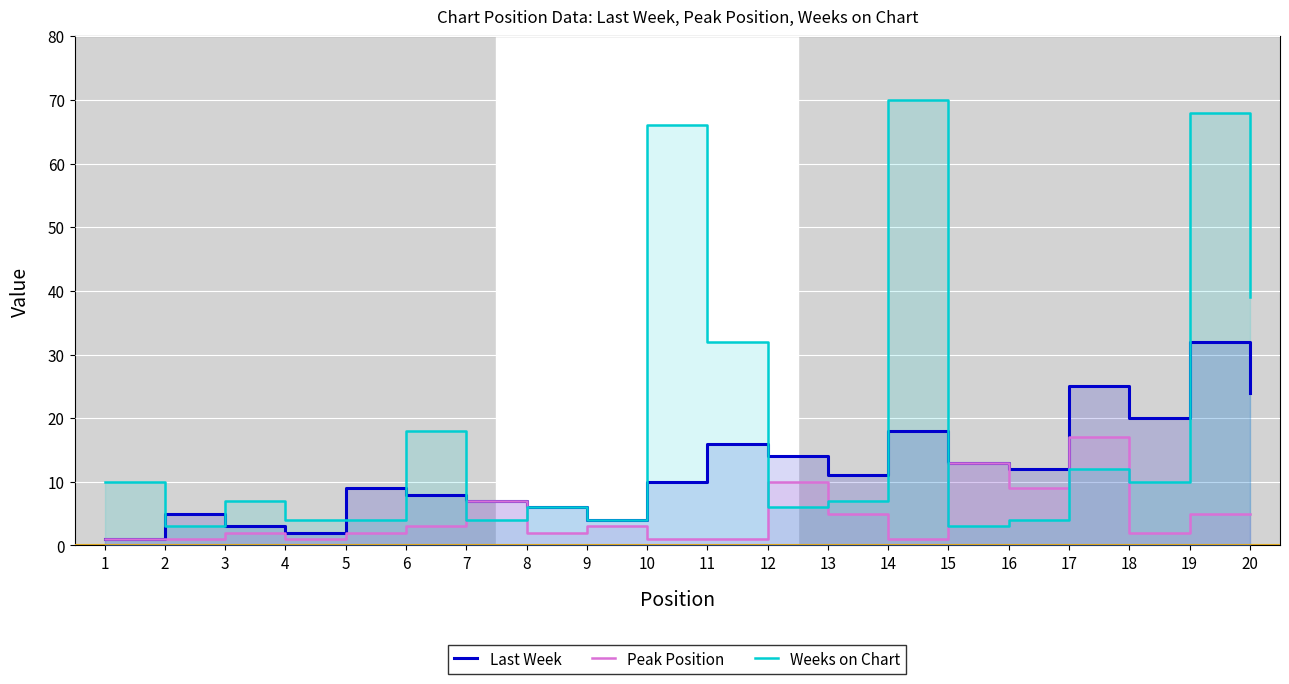

Is the value of Weeks on Chart at 20 greater than the value of Last Week at 16?

Yes